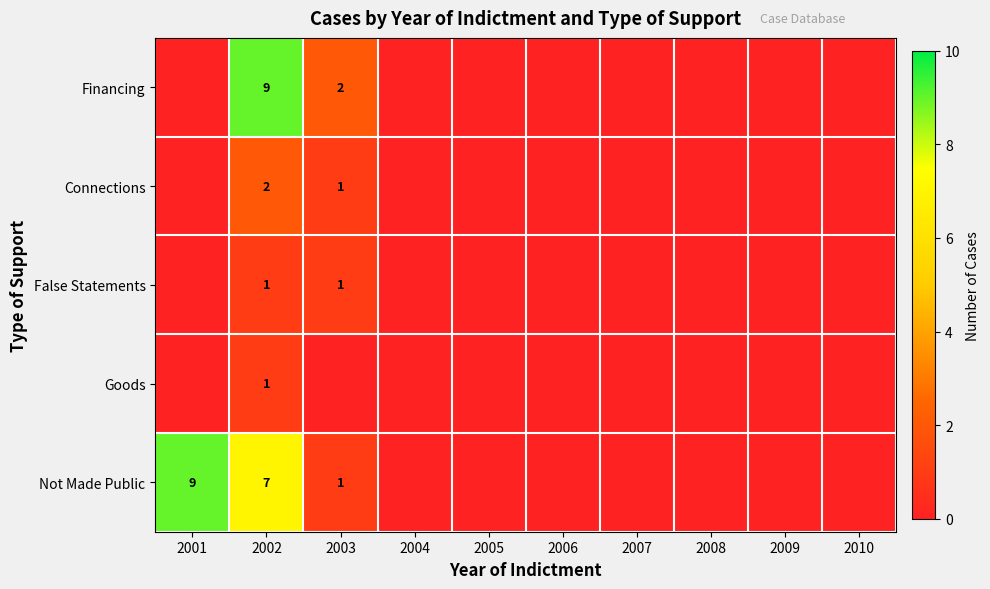

How many series are shown in this chart?

5